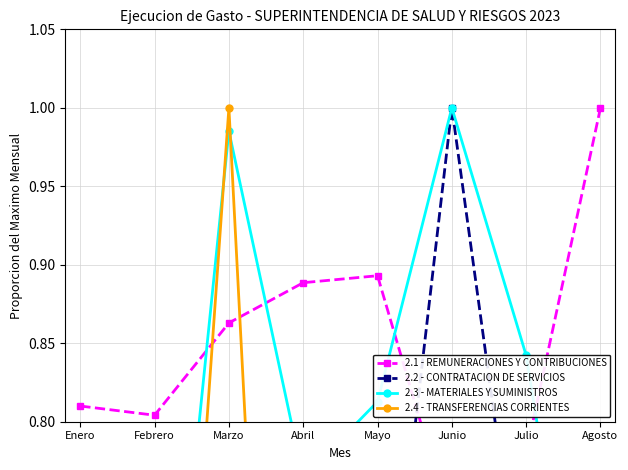

Reading left to right, extract all data points from this chart.

2.1 - REMUNERACIONES Y CONTRIBUCIONES: 0.8	0.8	0.9	0.9	0.9	0.7	0.8	1.0
2.2 - CONTRATACION DE SERVICIOS: 0.3	0.7	0.4	0.4	0.6	1.0	0.7	0.5
2.3 - MATERIALES Y SUMINISTROS: 0.6	0.5	1.0	0.8	0.8	1.0	0.8	0.5
2.4 - TRANSFERENCIAS CORRIENTES: 0.2	0.3	1.0	0.1	0.4	0.0	0.1	0.2